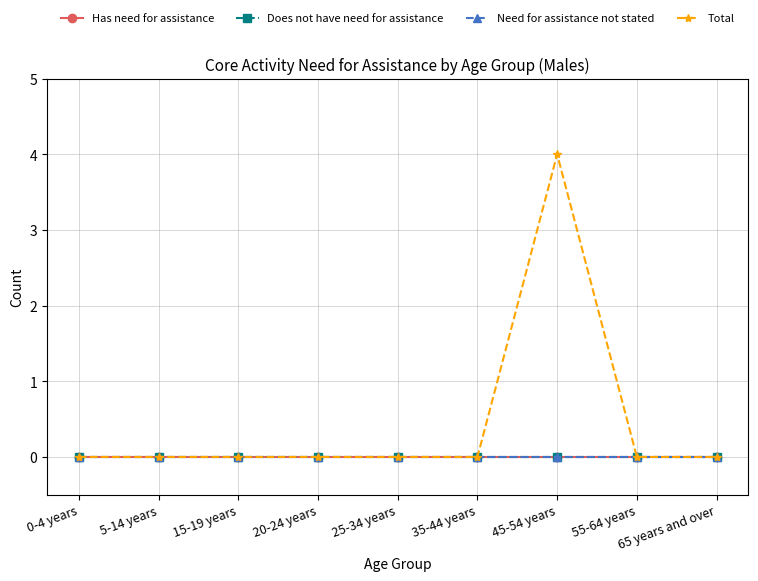

True or false: Has need for assistance and Does not have need for assistance cross at least once.

False